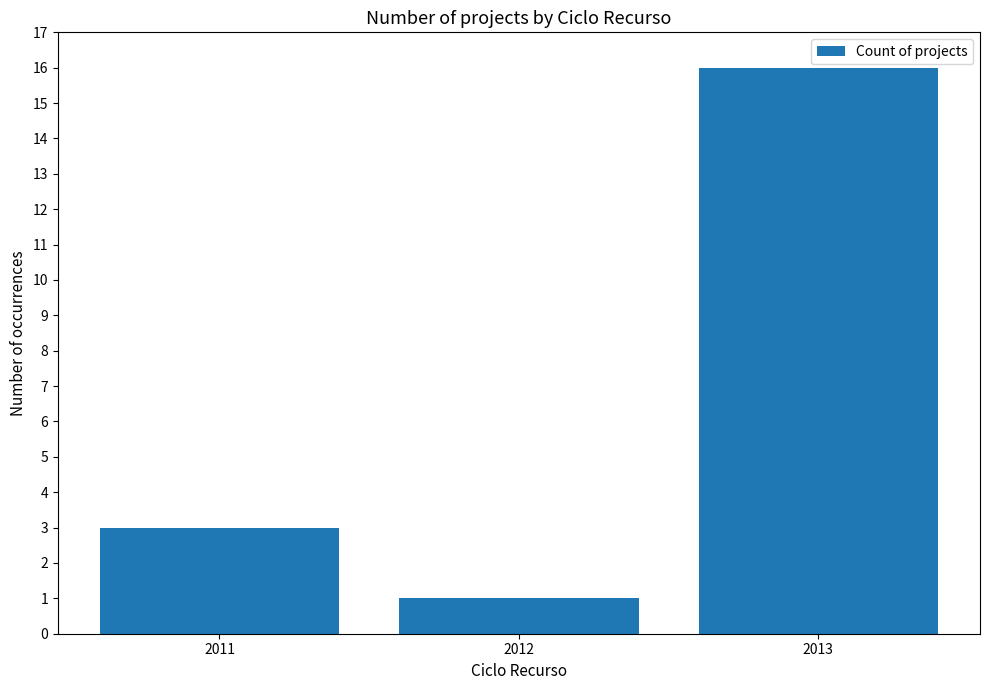

How many distinct data groups are displayed?

1